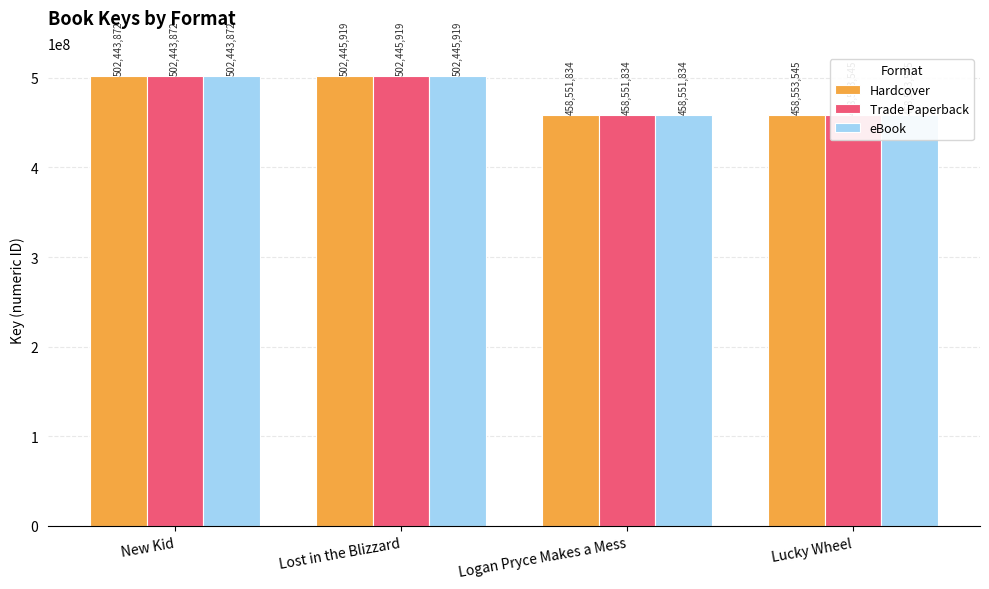

Rank the categories by eBook value from lowest to highest.

Logan Pryce Makes a Mess, Lucky Wheel, New Kid, Lost in the Blizzard